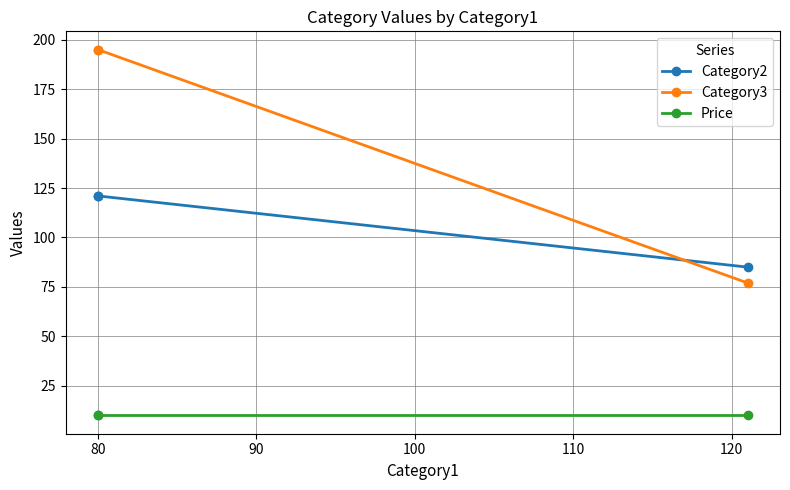

True or false: Category2 has a value of 129.5 at 70.

False